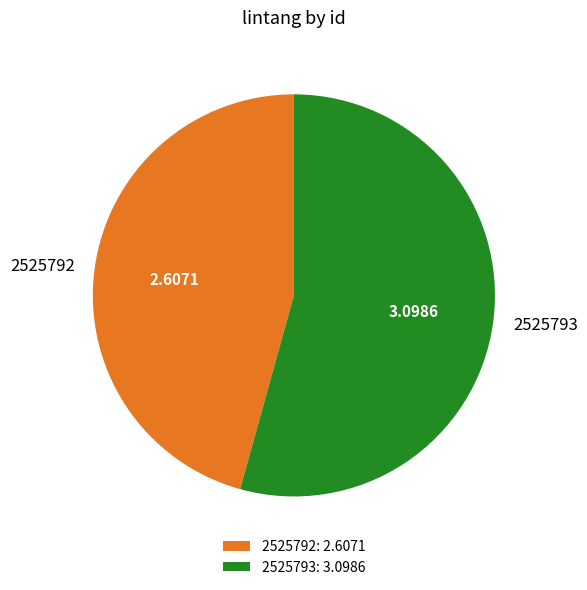

What is the largest slice in the pie chart?

2525793